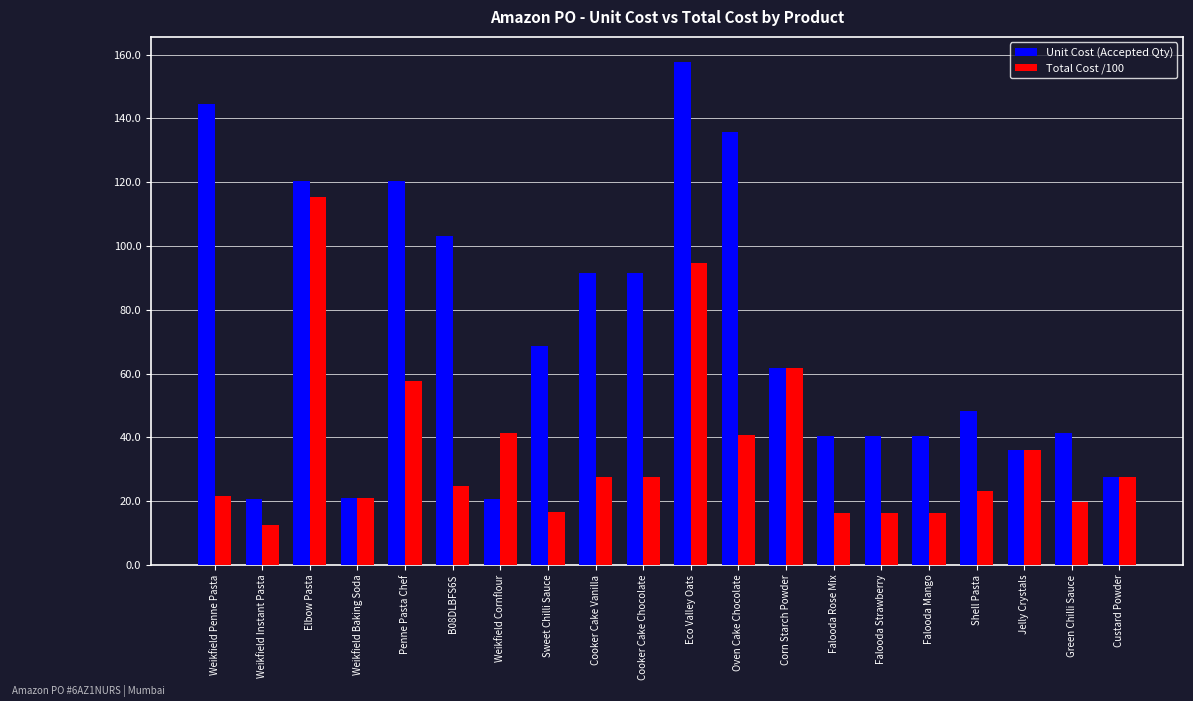

What is the value of the Unit Cost (Accepted Qty) bar at the 2nd from the left?

20.6